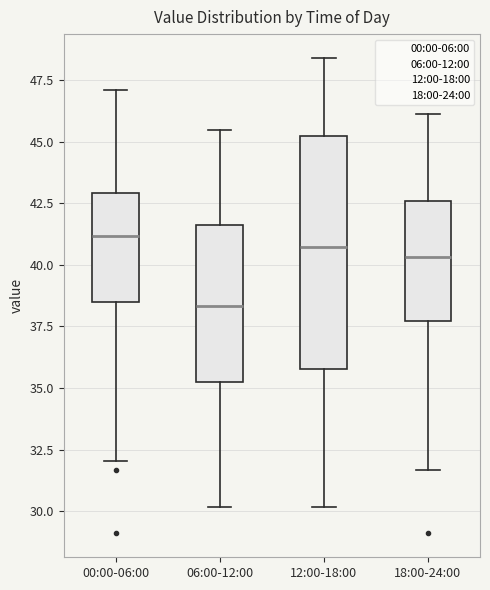

Reading left to right, transcribe this box plot: for each box, give where its median line is, the range the box spans, and where its two whiskers end, as read against the y-axis. The values are not printed on the chart, so give them approximately, as read against the axis.

00:00-06:00: median 41.0, box 38.5 to 43.0, whiskers 32.0 to 47.0
06:00-12:00: median 38.5, box 35.5 to 41.5, whiskers 30.0 to 45.5
12:00-18:00: median 40.5, box 36.0 to 45.0, whiskers 30.0 to 48.5
18:00-24:00: median 40.5, box 37.5 to 42.5, whiskers 31.5 to 46.0